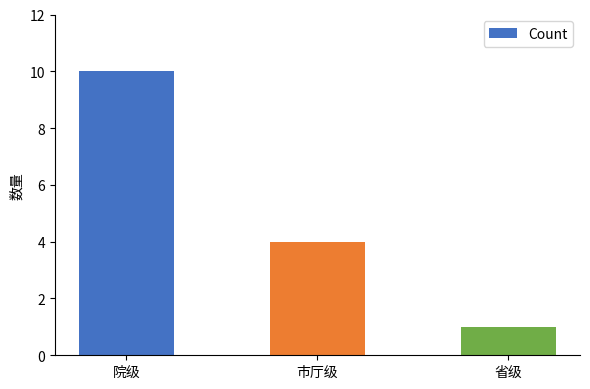

What is the ratio of the value at 省级 to the value at 院级?

0.1